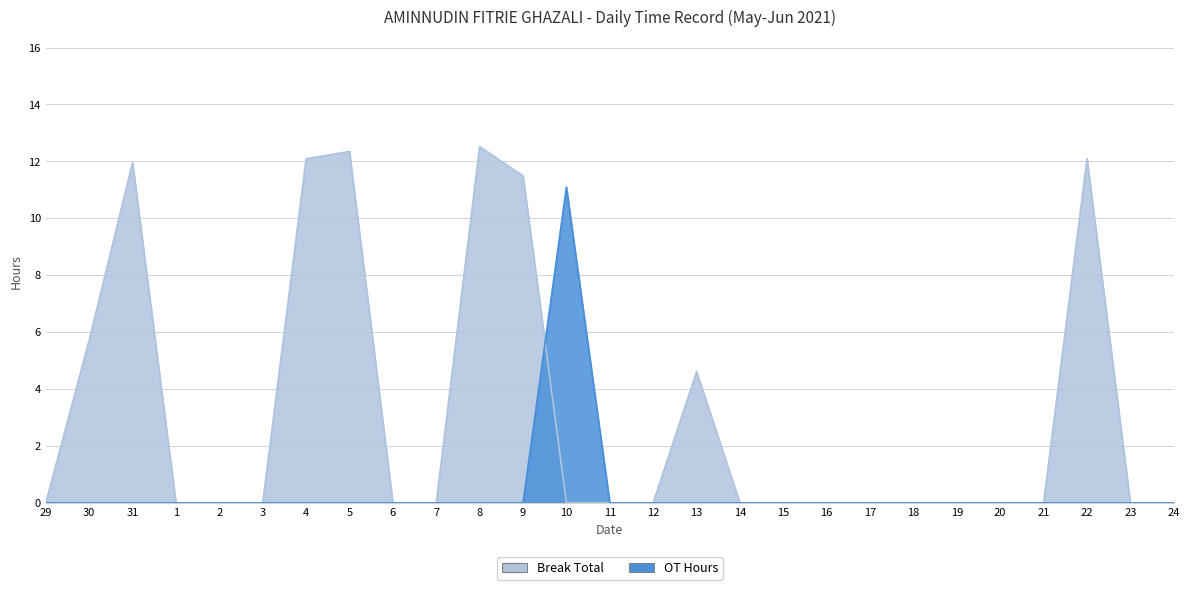

Reading left to right, list all the values displayed in this chart.

Break Total: 0.0	5.7	12.0	0.0	0.0	0.0	12.1	12.3	0.0	0.0	12.5	11.5	0.0	0.0	0.0	4.6	0.0	0.0	0.0	0.0	0.0	0.0	0.0	0.0	12.1	0.0	0.0
OT Hours: 0.0	0.0	0.0	0.0	0.0	0.0	0.0	0.0	0.0	0.0	0.0	0.0	11.1	0.0	0.0	0.0	0.0	0.0	0.0	0.0	0.0	0.0	0.0	0.0	0.0	0.0	0.0